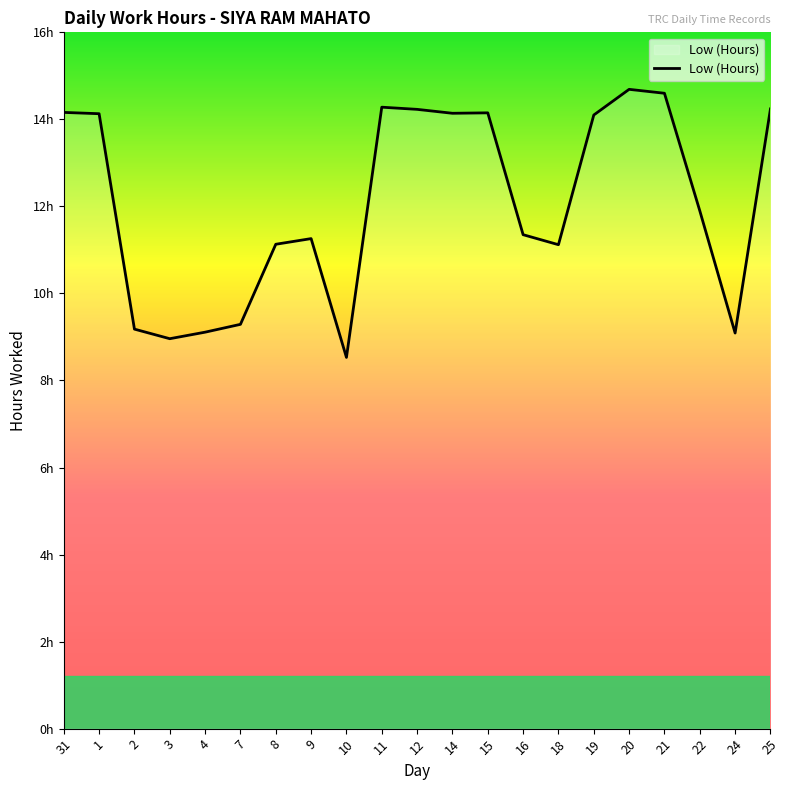

Does the chart display data point markers on the line(s)?

No